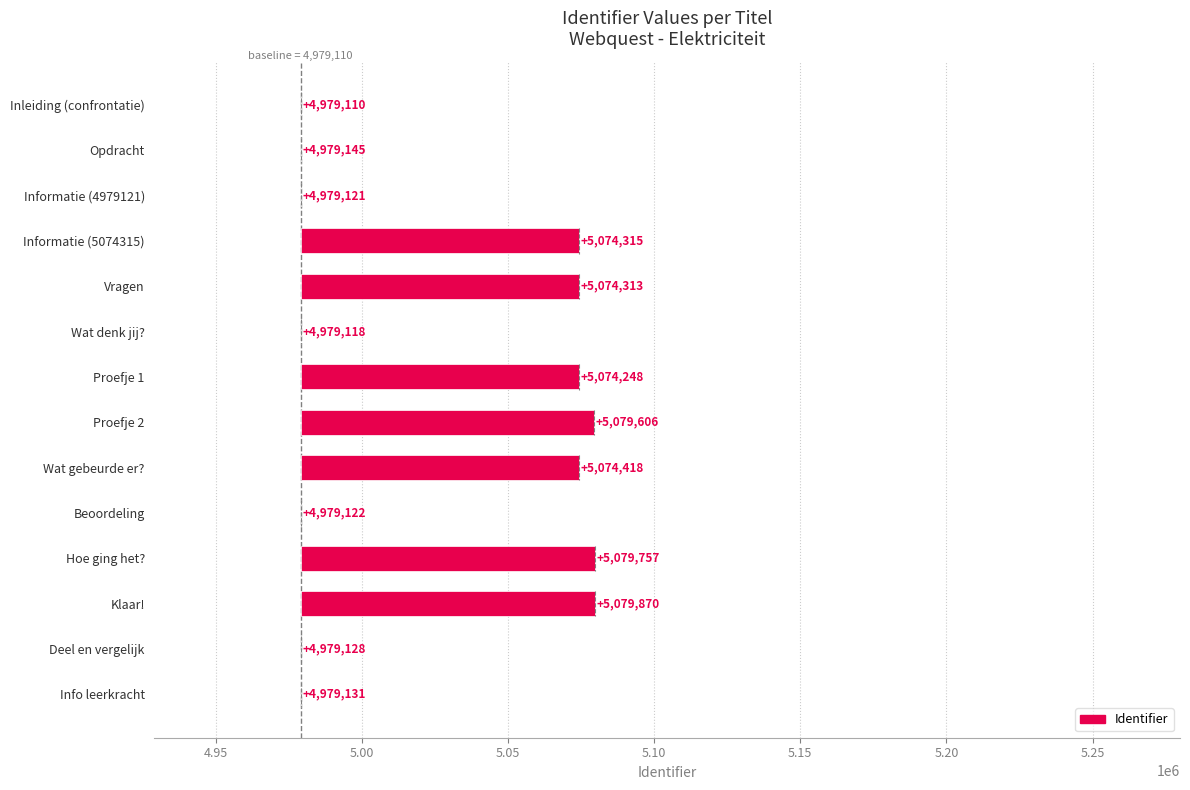

The value at Opdracht is 19. True or false?

False